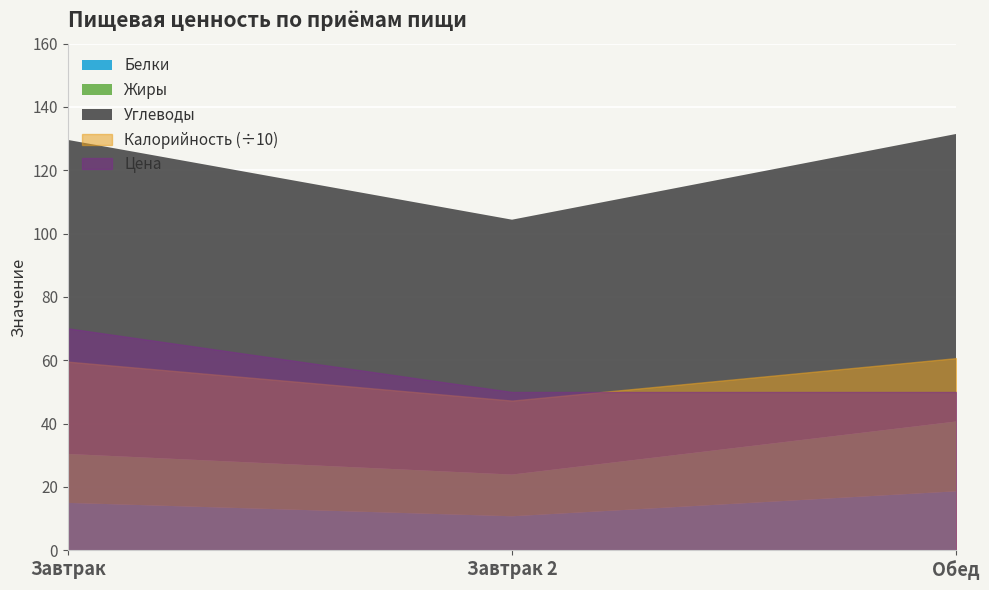

Which series has the largest total across all categories?

Калорийность